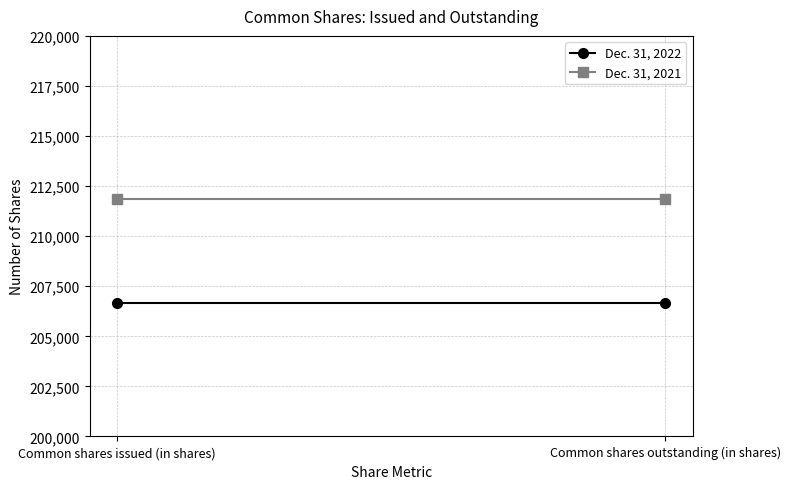

Which series has the largest total across all categories?

Dec. 31, 2021